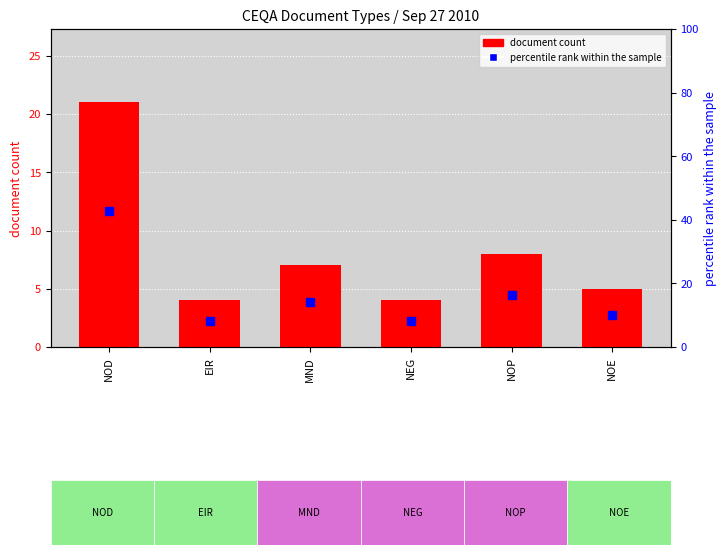

What is the maximum value for document count?

21.0